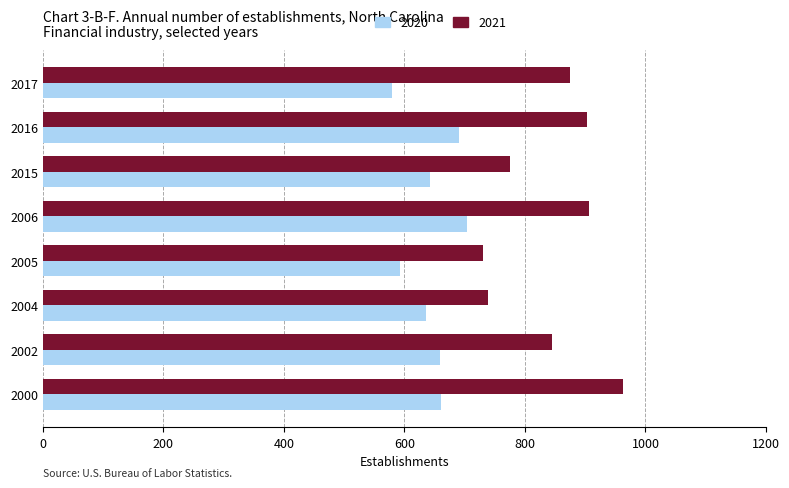

What is the spread (max minus min) of values at 2006?

203